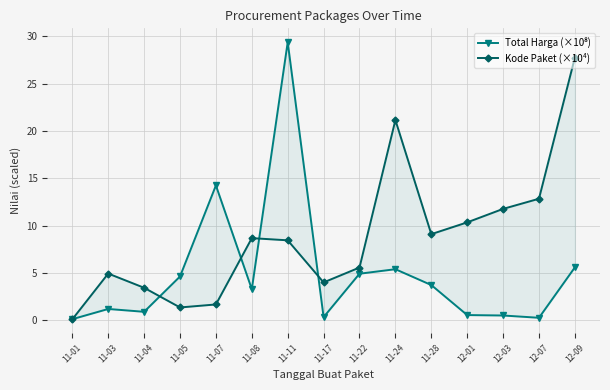

At which category is the sum across all series the highest?

11-11